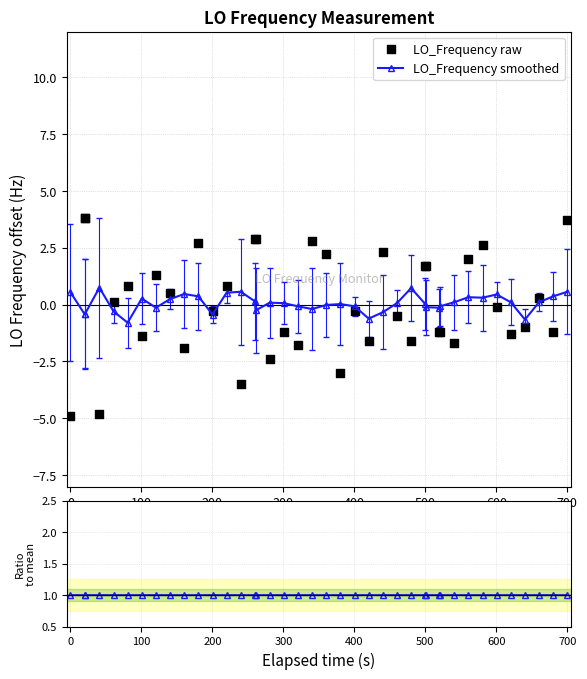

Which series has the largest total across all categories?

ratio